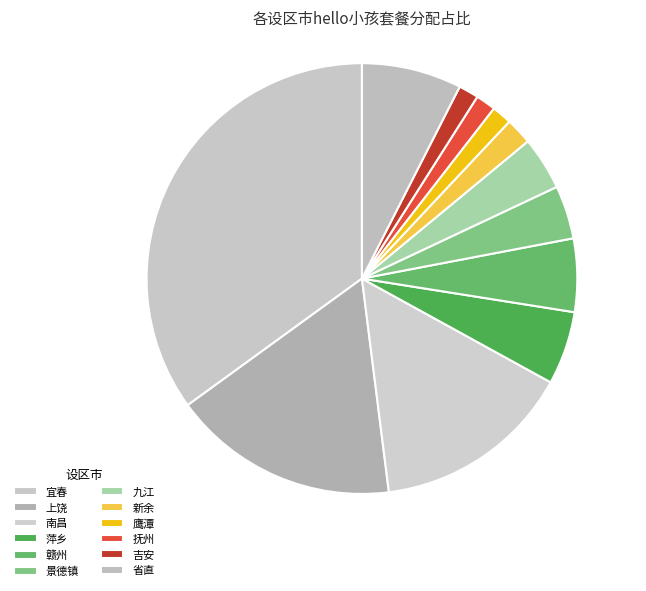

What is the largest slice in the pie chart?

宜春